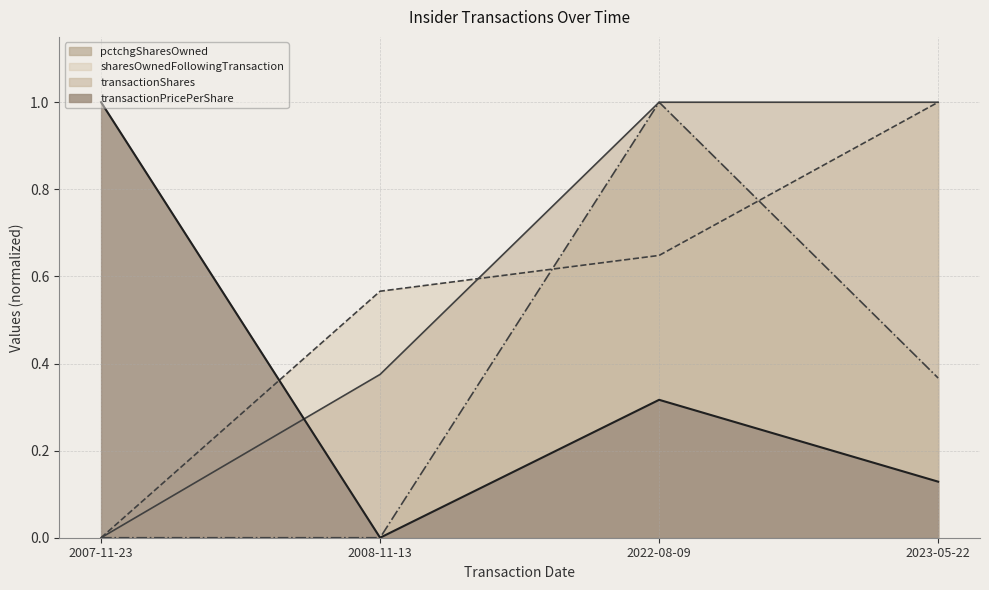

What is the difference between the maximum and second lowest values in the pctchgSharesOwned series?

1.0